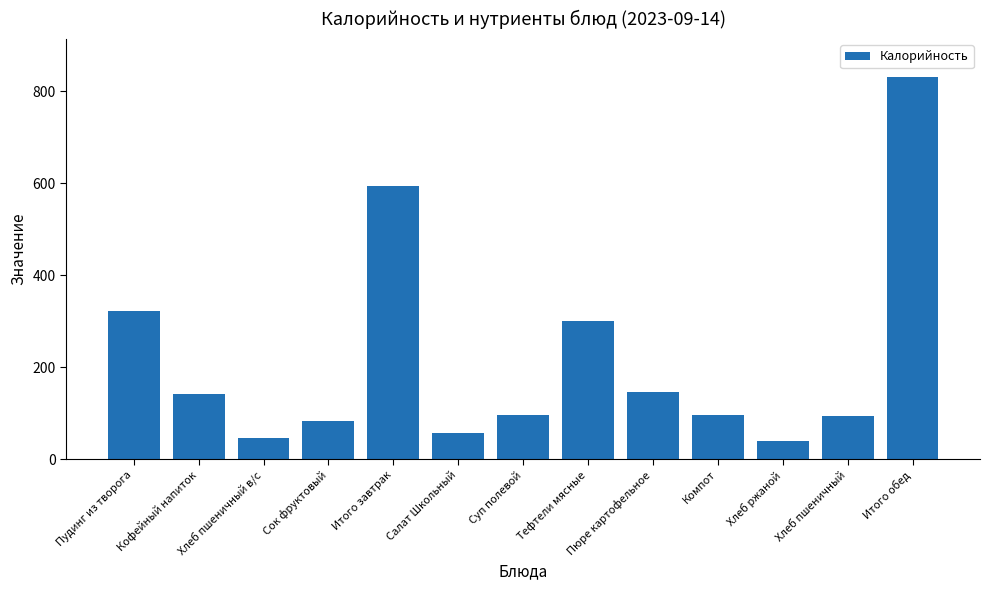

What is the sum of all values?

2851.6